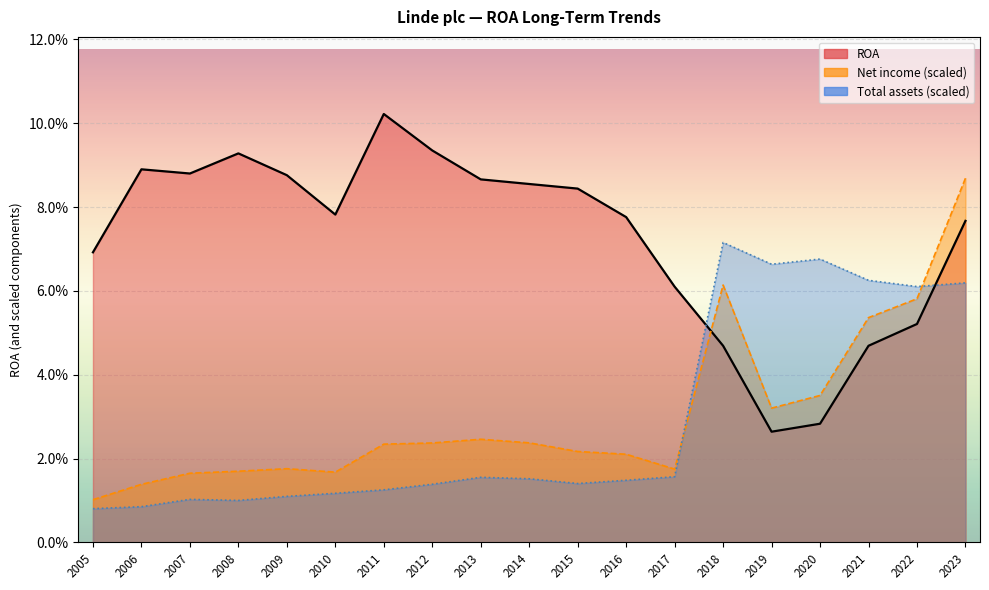

The value of ROA at 2016 is 0.1. True or false?

False